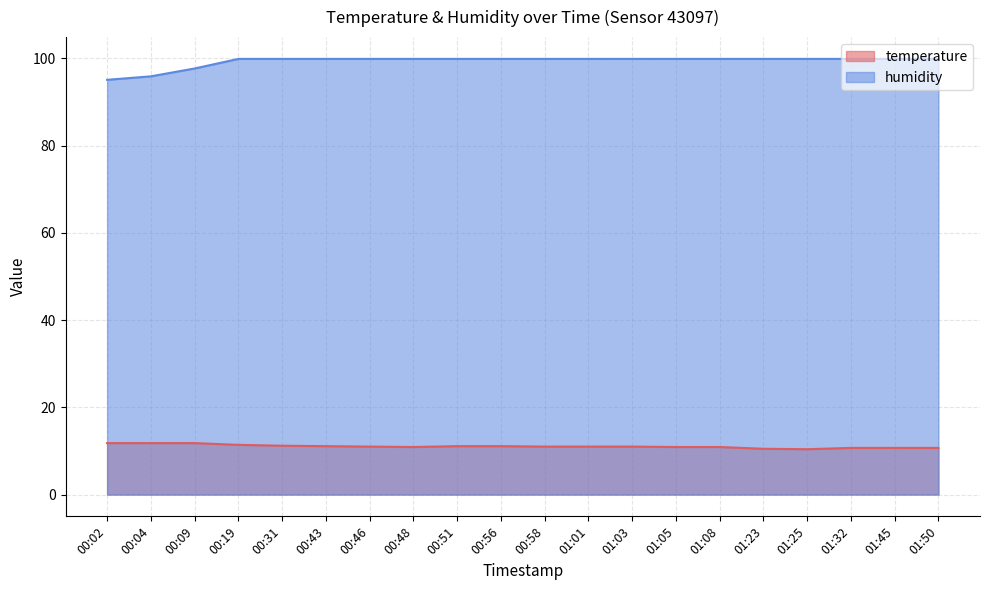

Where is temperature nearest to the value 11?

00:46